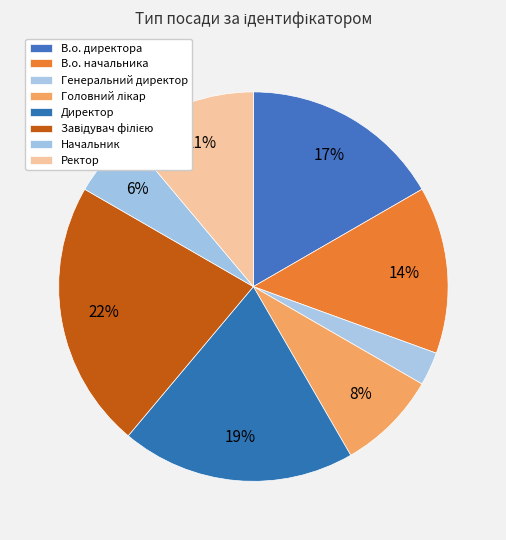

How many segments does this pie chart have?

8